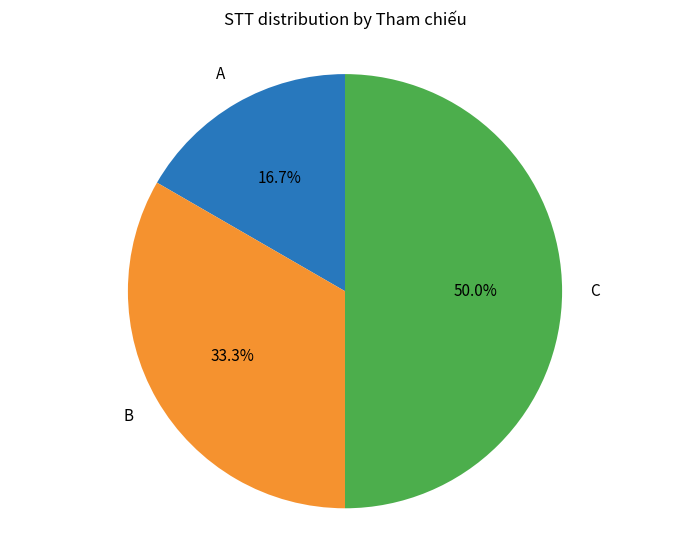

Does B represent more than half of the total?

No